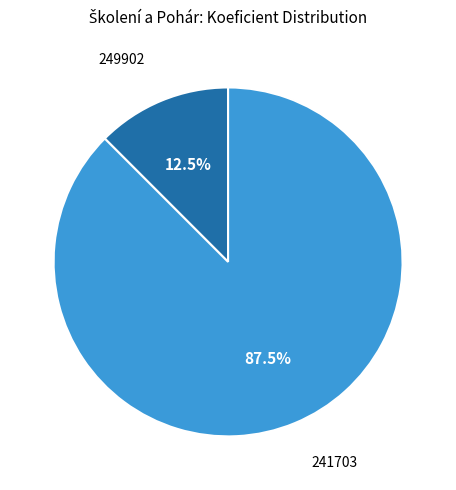

Count the number of slices in the pie.

2